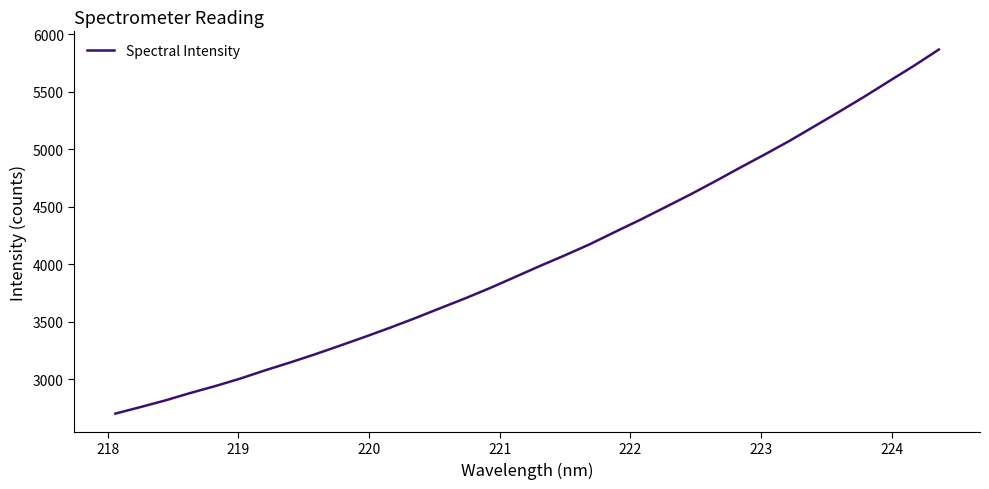

What is the sum of all values?

137946.4